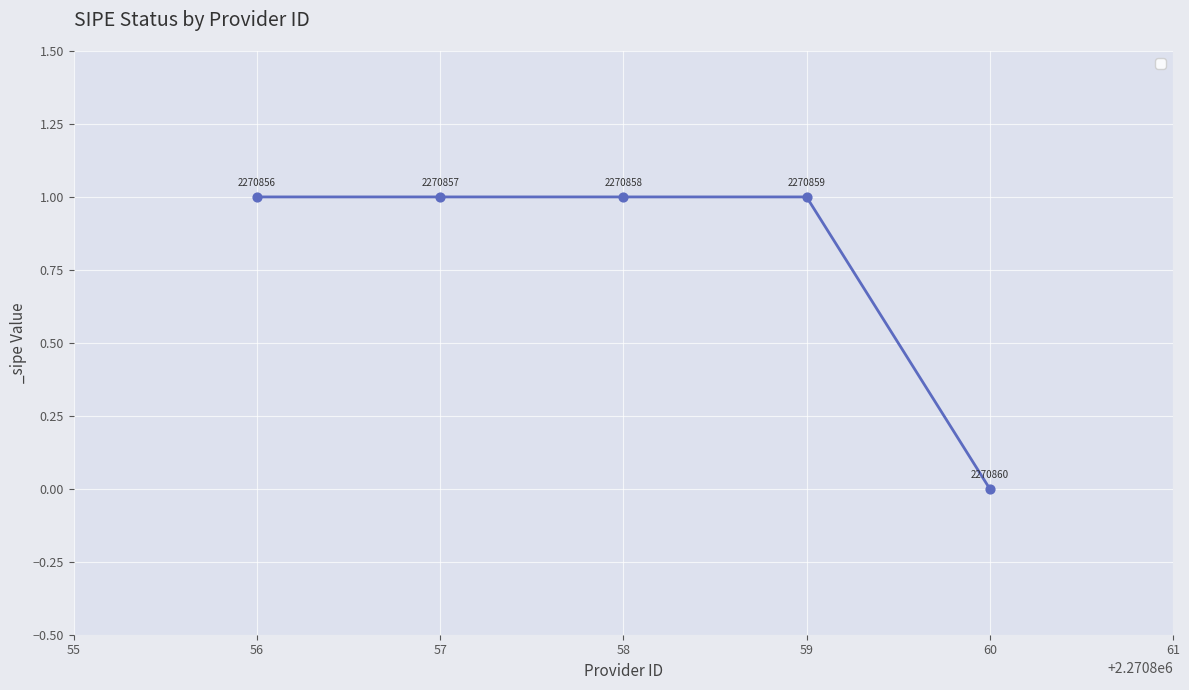

Between 60 and 58, which is larger?

58